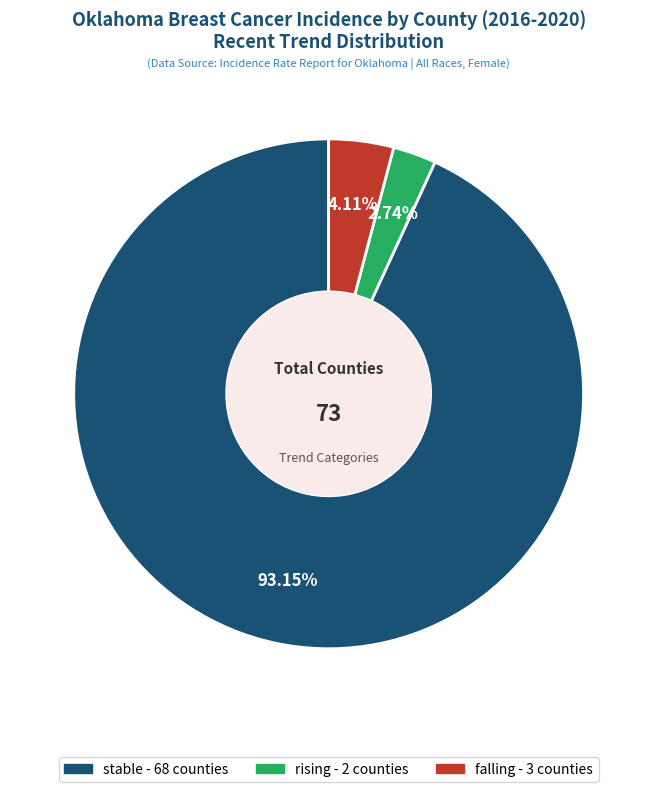

To the nearest percent, what percentage of the pie is falling?

4%